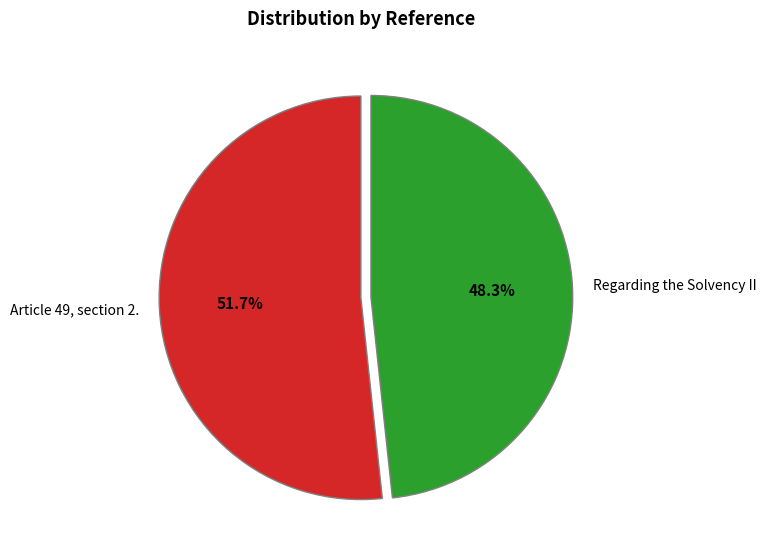

Is it true that Article 49, section 2. is 52% of the pie?

True